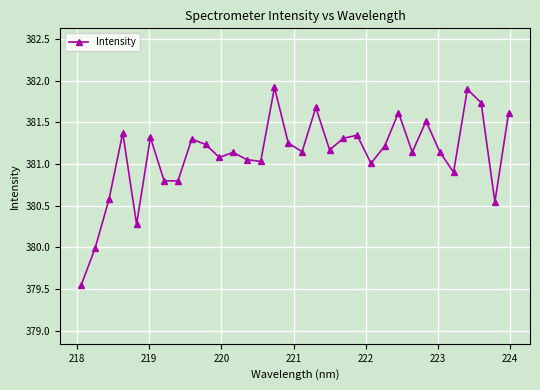

What is the difference between the maximum and second lowest values?

1.9